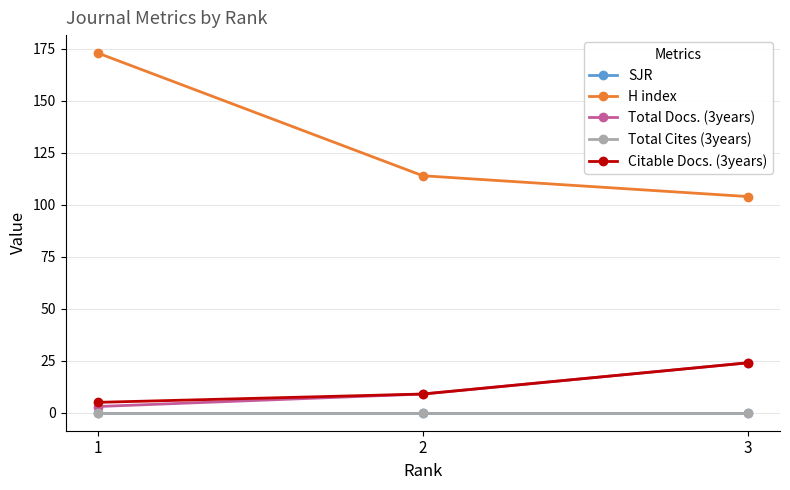

Rank the series by their maximum value, from lowest to highest.

SJR, Total Cites (3years), Total Docs. (3years), Citable Docs. (3years), H index